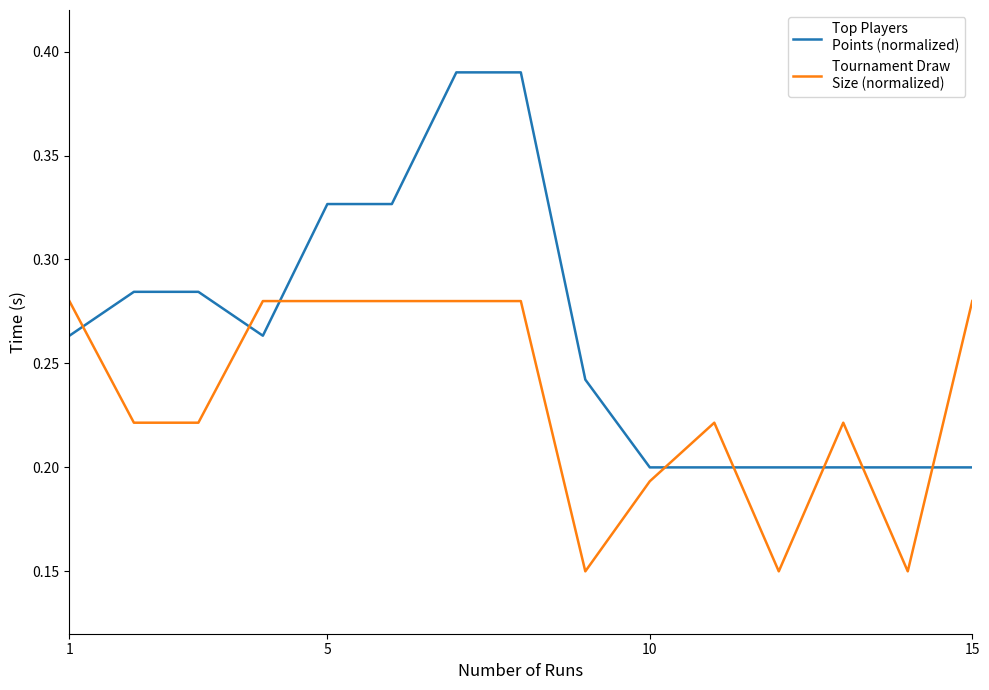

Does the chart display data point markers on the line(s)?

No